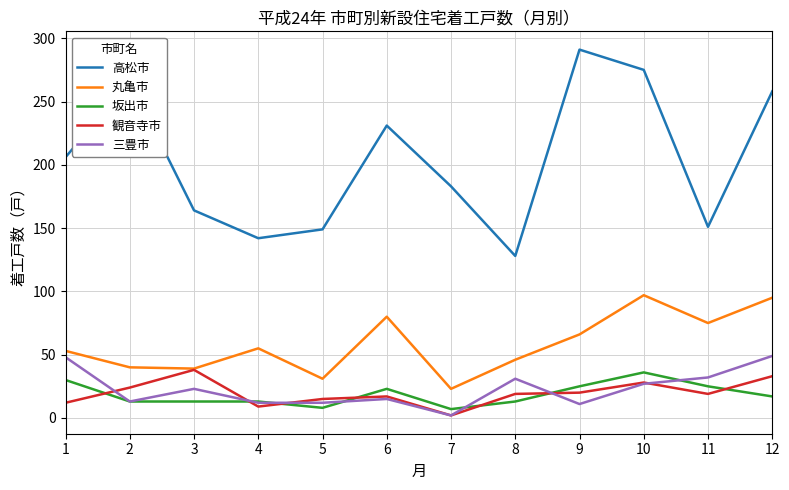

What is the total value across all series at 5?

215